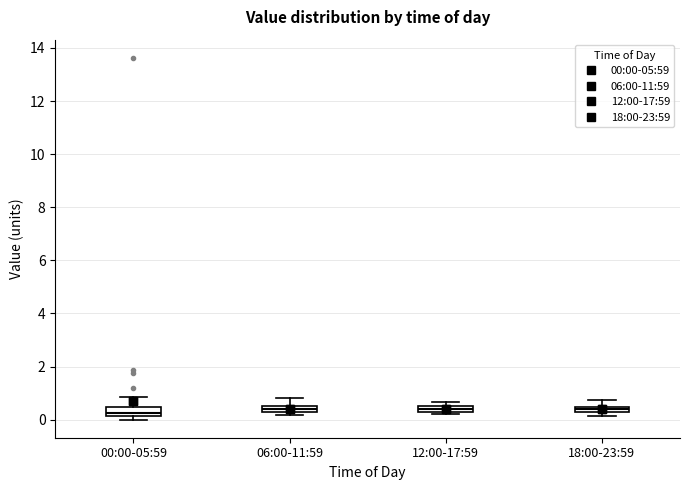

Where does the upper whisker of the box for 00:00-05:59 end on the y-axis? The values are not printed on the chart, so give them approximately, as read against the axis.

0.8